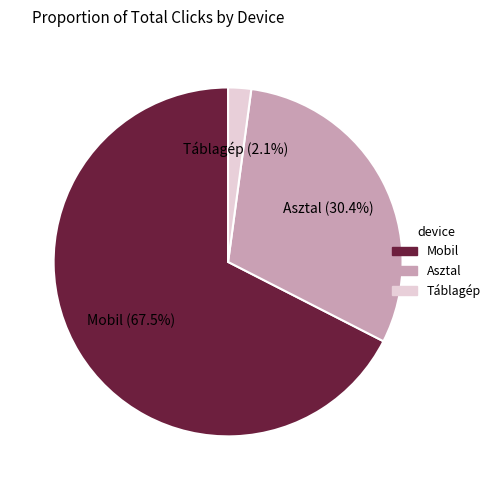

To the nearest percent, what is the difference between the Táblagép and Asztal slice percentages?

28%